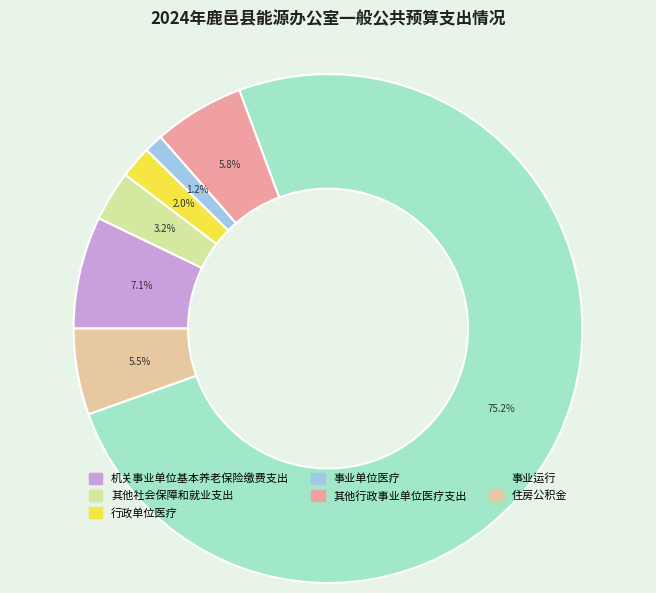

To the nearest percent, what is the average slice percentage?

14%